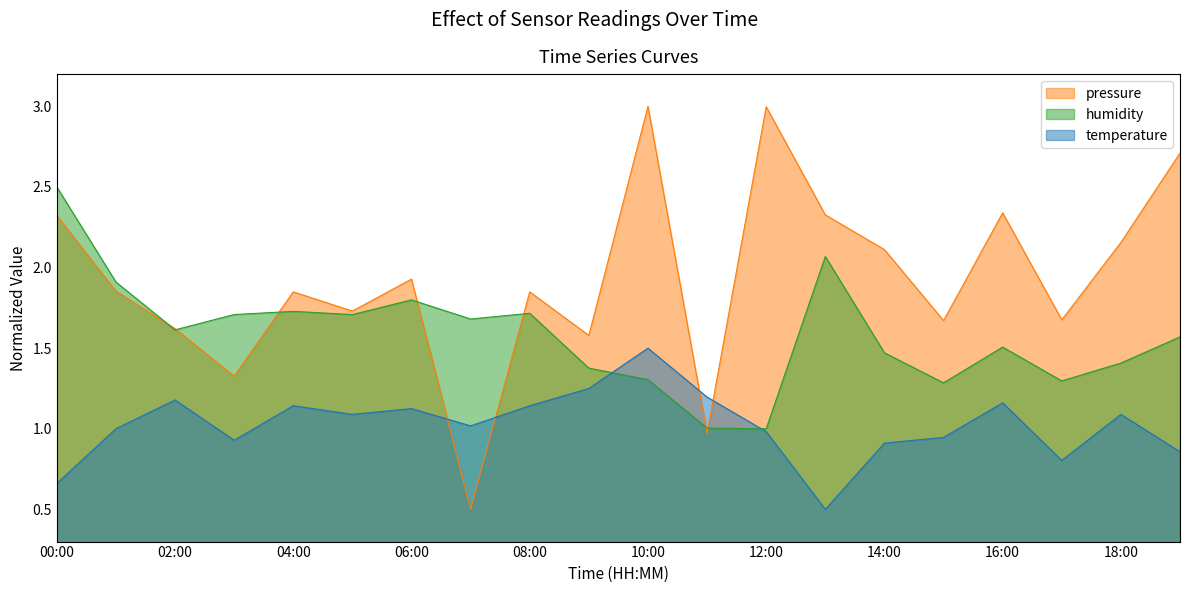

Reading left to right, extract all data points from this chart.

pressure: 00:00=2.3	01:00=1.9	02:00=1.6	03:00=1.3	04:00=1.8	05:00=1.7	06:00=1.9	07:00=0.5	08:00=1.8	09:00=1.6	10:00=3.0	11:00=1.0	12:00=3.0	13:00=2.3	14:00=2.1	15:00=1.7	16:00=2.3	17:00=1.7	18:00=2.2	19:00=2.7
humidity: 00:00=2.5	01:00=1.9	02:00=1.6	03:00=1.7	04:00=1.7	05:00=1.7	06:00=1.8	07:00=1.7	08:00=1.7	09:00=1.4	10:00=1.3	11:00=1.0	12:00=1.0	13:00=2.1	14:00=1.5	15:00=1.3	16:00=1.5	17:00=1.3	18:00=1.4	19:00=1.6
temperature: 00:00=0.7	01:00=1.0	02:00=1.2	03:00=0.9	04:00=1.1	05:00=1.1	06:00=1.1	07:00=1.0	08:00=1.1	09:00=1.3	10:00=1.5	11:00=1.2	12:00=1.0	13:00=0.5	14:00=0.9	15:00=0.9	16:00=1.2	17:00=0.8	18:00=1.1	19:00=0.9